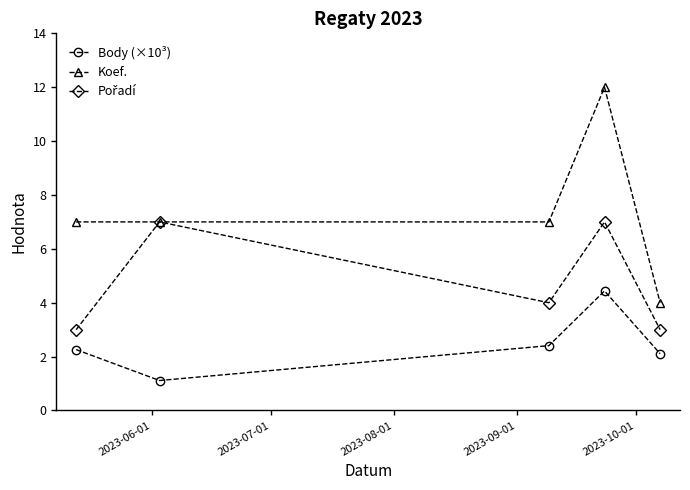

What is the greatest value displayed?

12.0